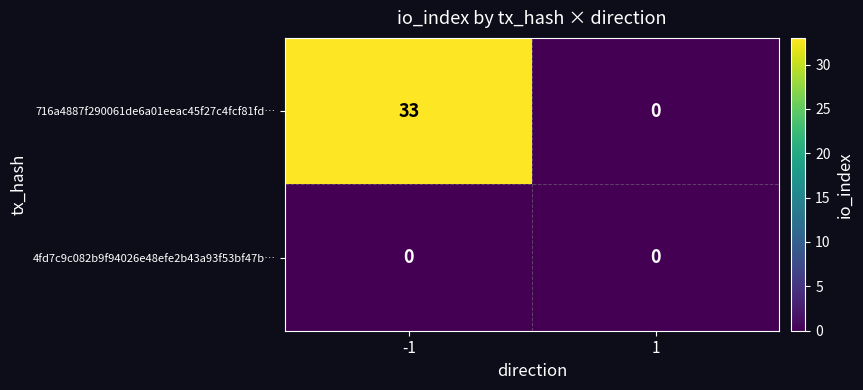

What is the difference between the highest and lowest values at -1?

33